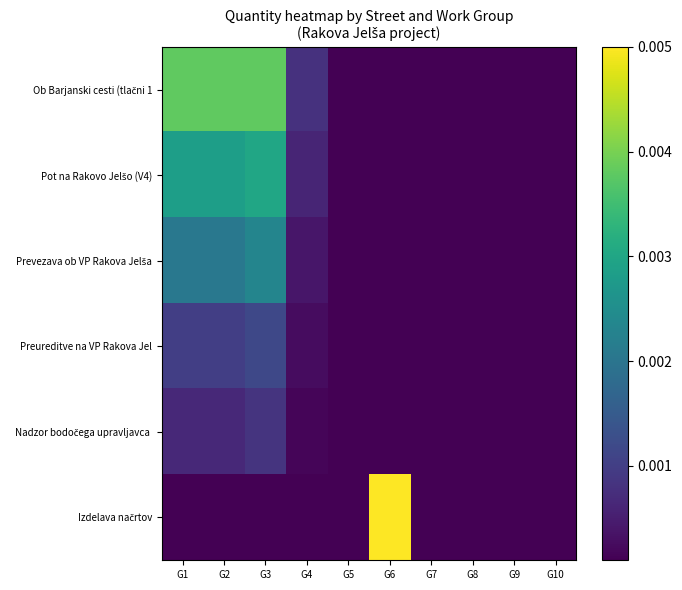

Which series has the largest range (max minus min)?

Izdelava načrtov